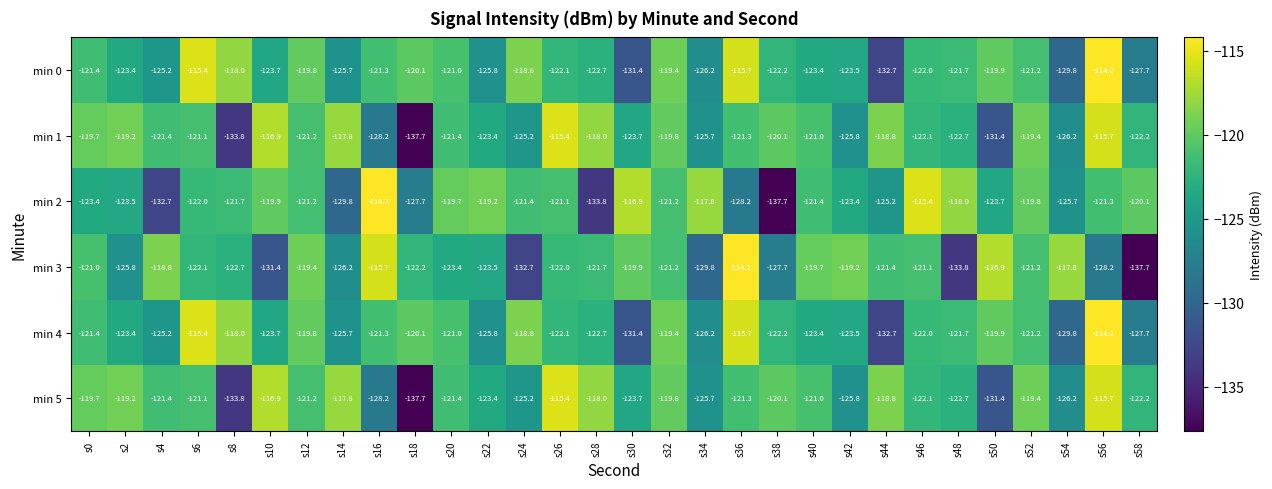

What is the total value across all series at s52?

-722.2